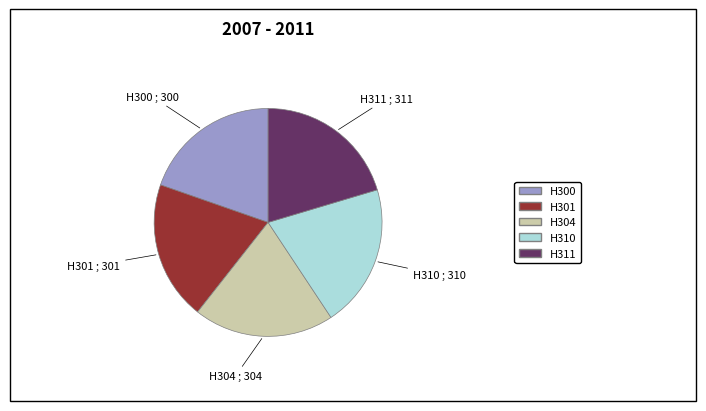

Is there a majority slice in this chart?

No